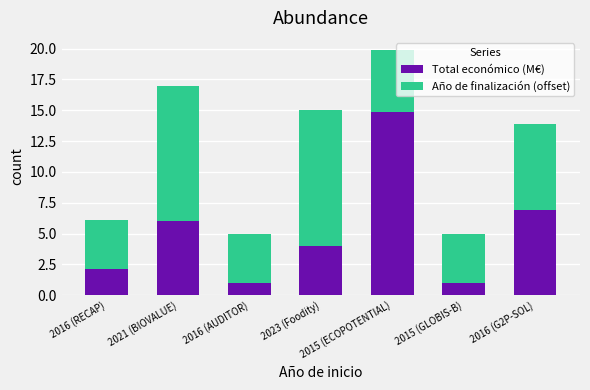

What is the maximum value for Total económico (M€)?

14.9